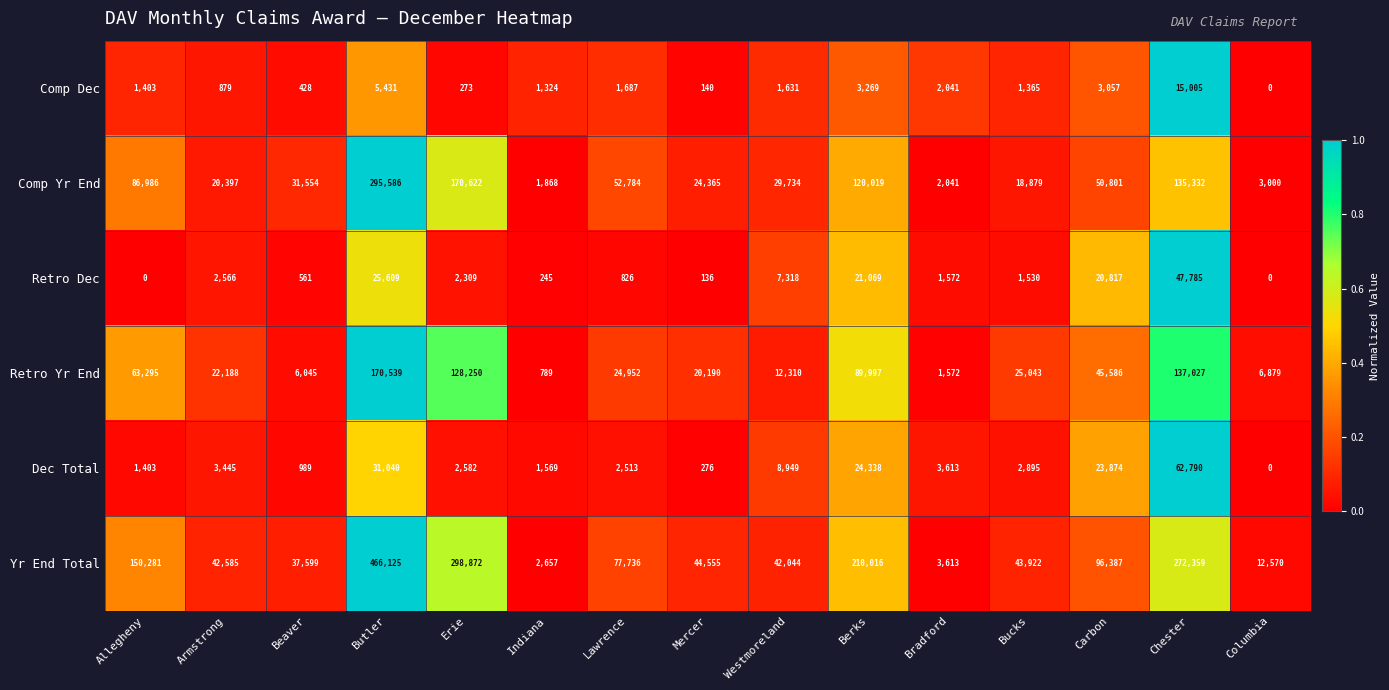

Which series has the largest total across all categories?

Yr End Total